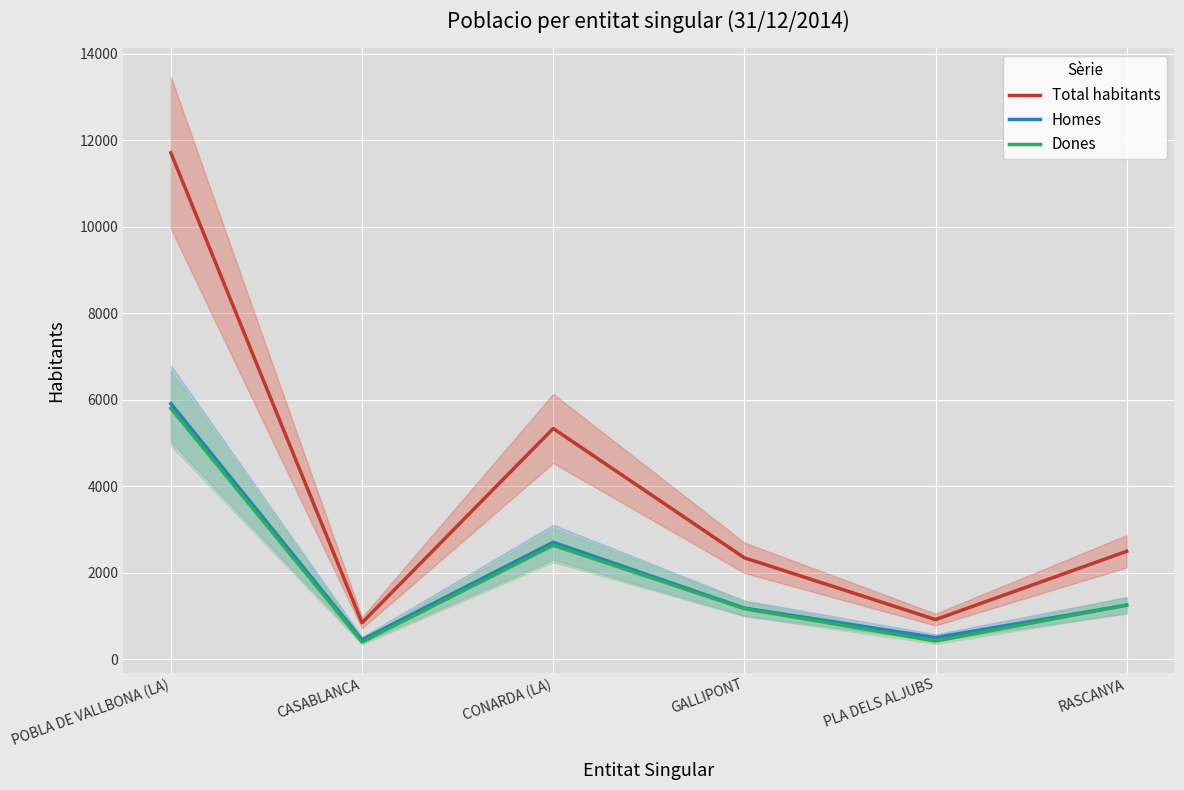

At which label does Dones reach its minimum?

CASABLANCA